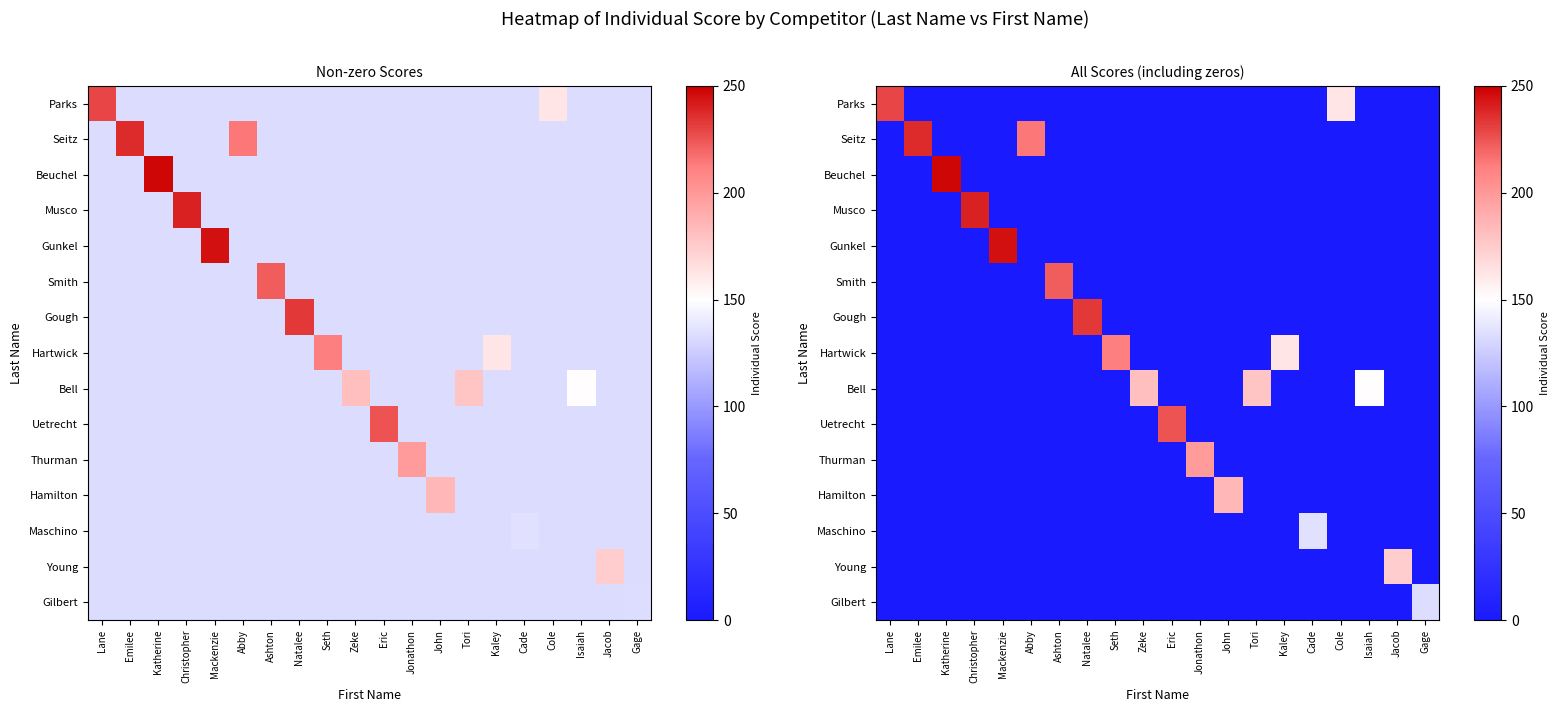

Count the number of categories in the chart.

20